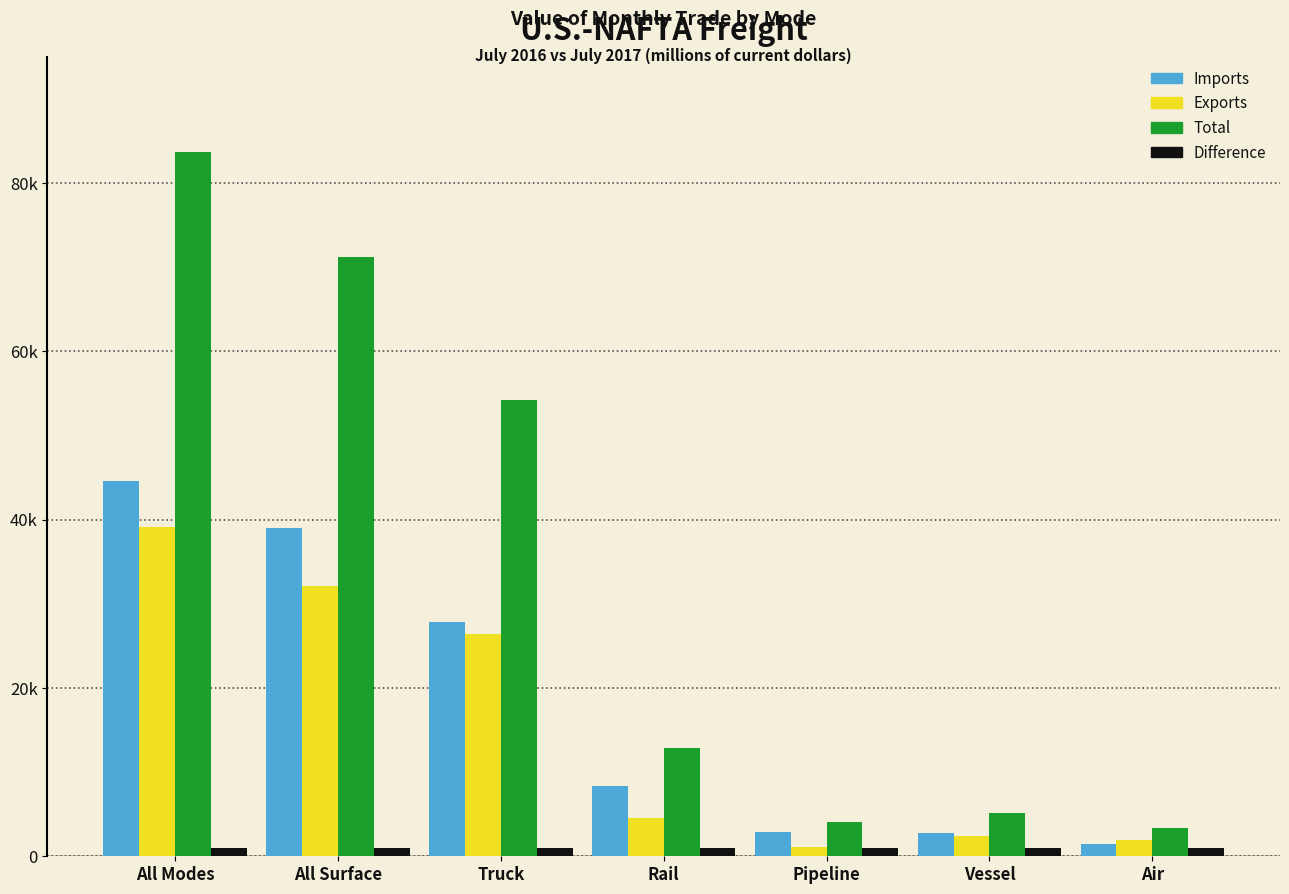

What are all the series names shown in the legend?

Imports, Exports, Total, Difference